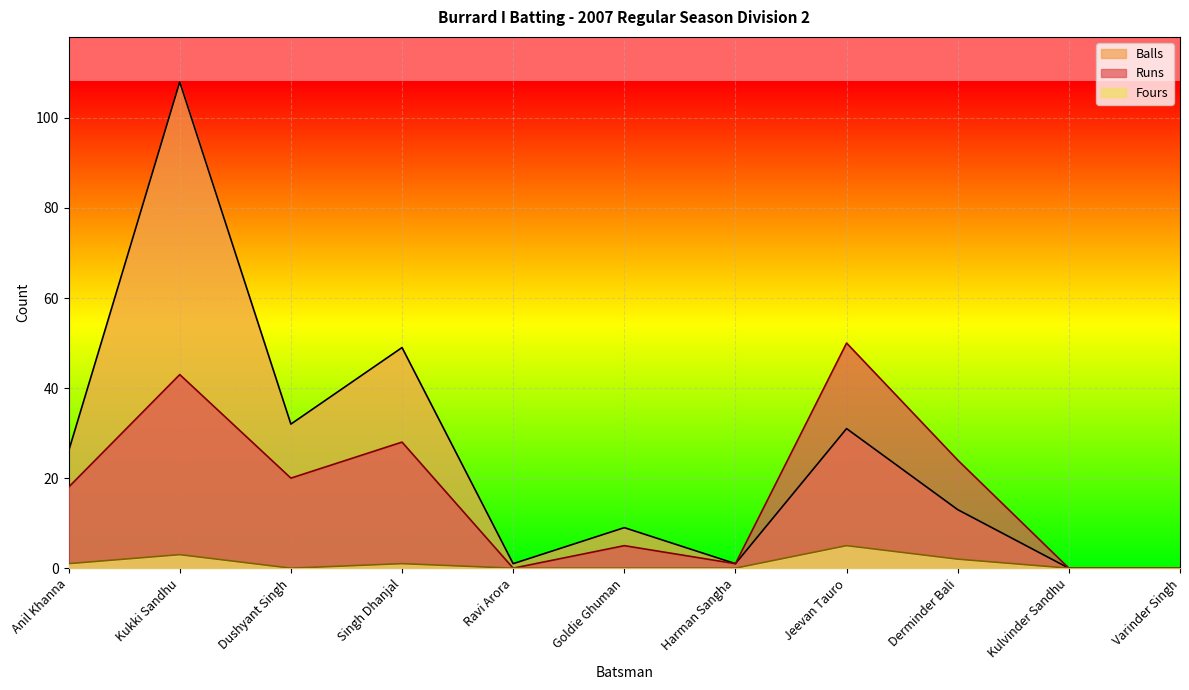

What is the sum of the Balls values at Goldie Ghuman and Singh Dhanjal?

58